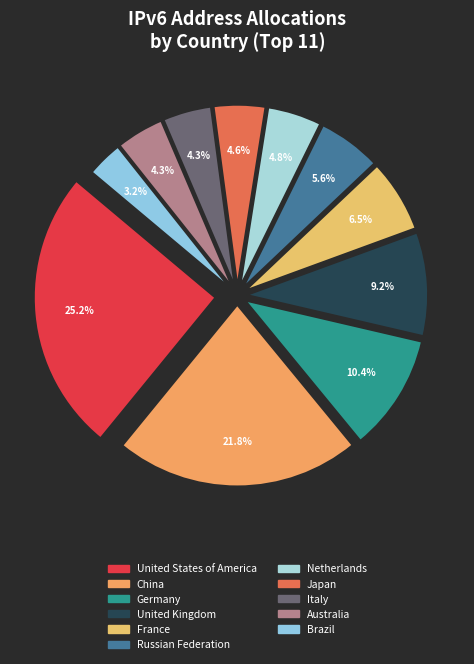

Is there a majority slice in this chart?

No